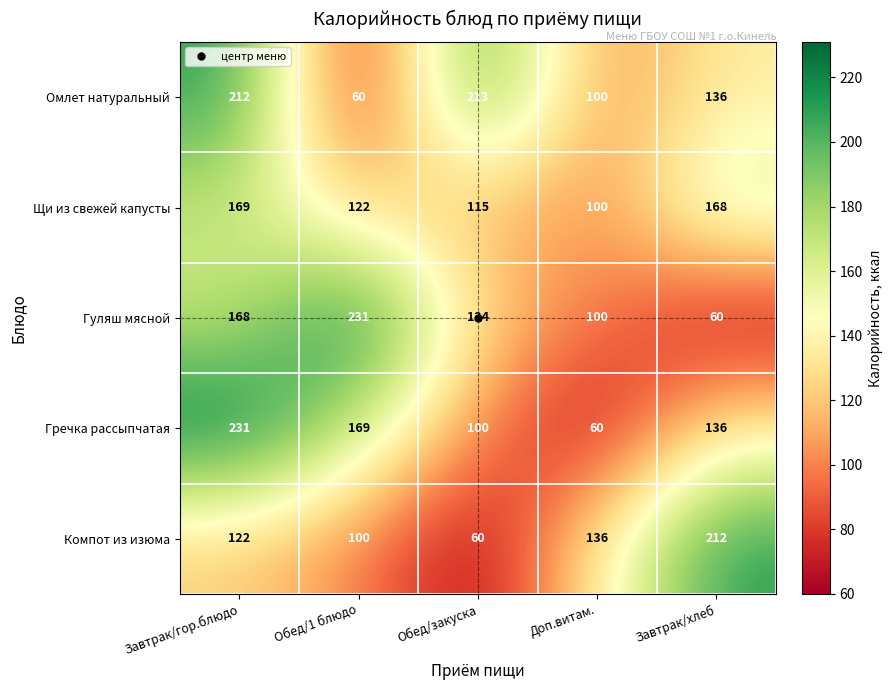

What is the difference between the second highest and second lowest values in the Щи из свежей капусты series?

53